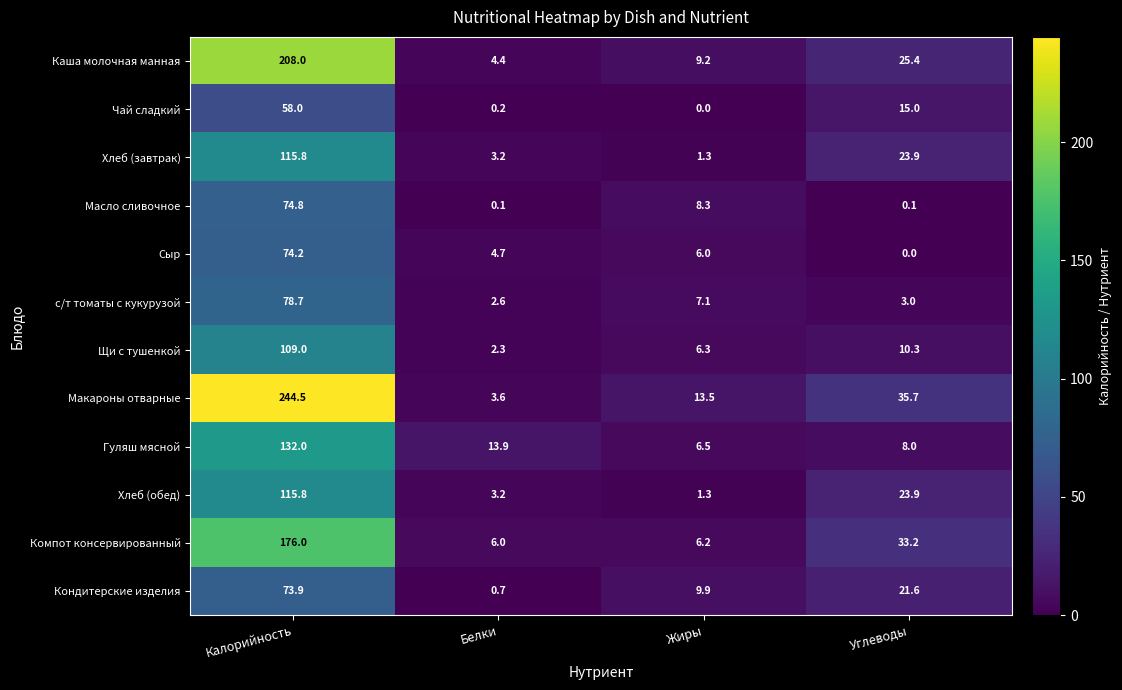

Count the number of data series in this chart.

12